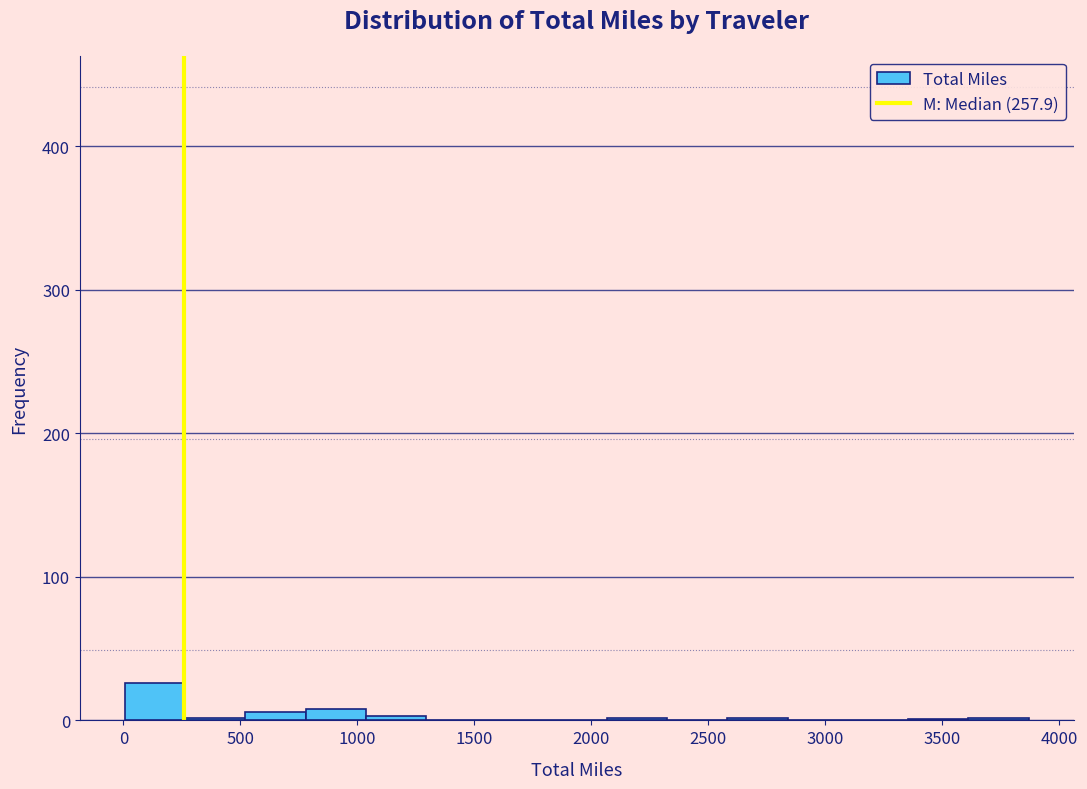

Over which range of the x-axis is the bar tallest?

0 to 250